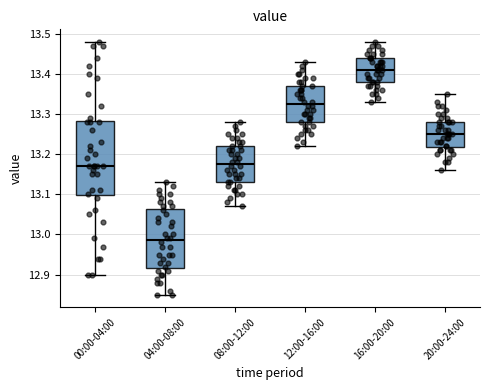

Reading left to right, read every box against the y-axis: the position of its median line, the range the box covers, and the ends of its whiskers. The values are not printed on the chart, so give them approximately, as read against the axis.

00:00-04:00: median 13.17, box 13.10 to 13.28, whiskers 12.90 to 13.48
04:00-08:00: median 12.99, box 12.92 to 13.06, whiskers 12.85 to 13.13
08:00-12:00: median 13.18, box 13.13 to 13.22, whiskers 13.07 to 13.28
12:00-16:00: median 13.33, box 13.28 to 13.37, whiskers 13.22 to 13.43
16:00-20:00: median 13.41, box 13.38 to 13.44, whiskers 13.33 to 13.48
20:00-24:00: median 13.25, box 13.22 to 13.28, whiskers 13.16 to 13.35